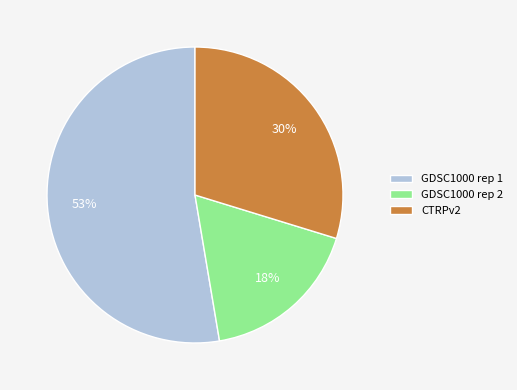

Is the sum of GDSC1000 rep 1 and GDSC1000 rep 2 greater than half?

Yes